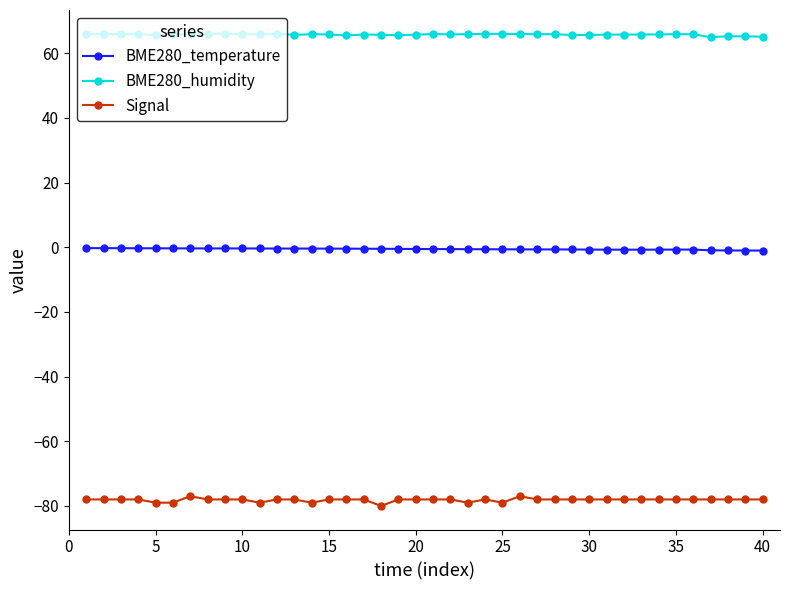

Which series has the largest range (max minus min)?

Signal